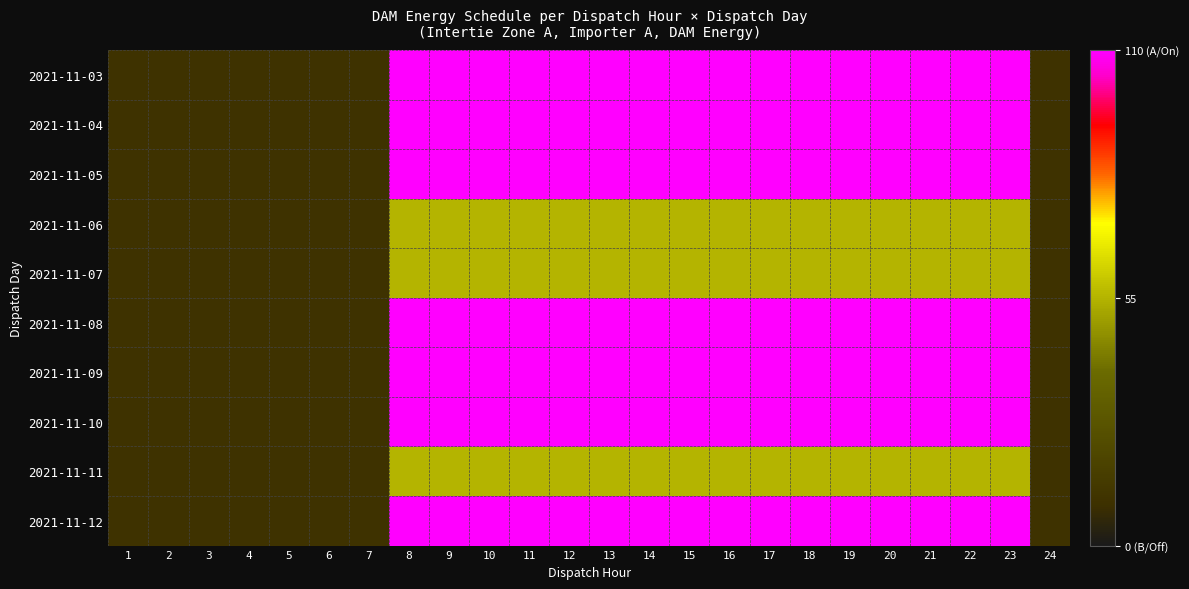

Reading left to right, transcribe all the data shown in this chart.

2021-11-03: 1=10	2=10	3=10	4=10	5=10	6=10	7=10	8=110	9=110	10=110	11=110	12=110	13=110	14=110	15=110	16=110	17=110	18=110	19=110	20=110	21=110	22=110	23=110	24=10
2021-11-04: 1=10	2=10	3=10	4=10	5=10	6=10	7=10	8=110	9=110	10=110	11=110	12=110	13=110	14=110	15=110	16=110	17=110	18=110	19=110	20=110	21=110	22=110	23=110	24=10
2021-11-05: 1=10	2=10	3=10	4=10	5=10	6=10	7=10	8=110	9=110	10=110	11=110	12=110	13=110	14=110	15=110	16=110	17=110	18=110	19=110	20=110	21=110	22=110	23=110	24=10
2021-11-06: 1=10	2=10	3=10	4=10	5=10	6=10	7=10	8=55	9=55	10=55	11=55	12=55	13=55	14=55	15=55	16=55	17=55	18=55	19=55	20=55	21=55	22=55	23=55	24=10
2021-11-07: 1=10	2=10	3=10	4=10	5=10	6=10	7=10	8=55	9=55	10=55	11=55	12=55	13=55	14=55	15=55	16=55	17=55	18=55	19=55	20=55	21=55	22=55	23=55	24=10
2021-11-08: 1=10	2=10	3=10	4=10	5=10	6=10	7=10	8=110	9=110	10=110	11=110	12=110	13=110	14=110	15=110	16=110	17=110	18=110	19=110	20=110	21=110	22=110	23=110	24=10
2021-11-09: 1=10	2=10	3=10	4=10	5=10	6=10	7=10	8=110	9=110	10=110	11=110	12=110	13=110	14=110	15=110	16=110	17=110	18=110	19=110	20=110	21=110	22=110	23=110	24=10
2021-11-10: 1=10	2=10	3=10	4=10	5=10	6=10	7=10	8=110	9=110	10=110	11=110	12=110	13=110	14=110	15=110	16=110	17=110	18=110	19=110	20=110	21=110	22=110	23=110	24=10
2021-11-11: 1=10	2=10	3=10	4=10	5=10	6=10	7=10	8=55	9=55	10=55	11=55	12=55	13=55	14=55	15=55	16=55	17=55	18=55	19=55	20=55	21=55	22=55	23=55	24=10
2021-11-12: 1=10	2=10	3=10	4=10	5=10	6=10	7=10	8=110	9=110	10=110	11=110	12=110	13=110	14=110	15=110	16=110	17=110	18=110	19=110	20=110	21=110	22=110	23=110	24=10